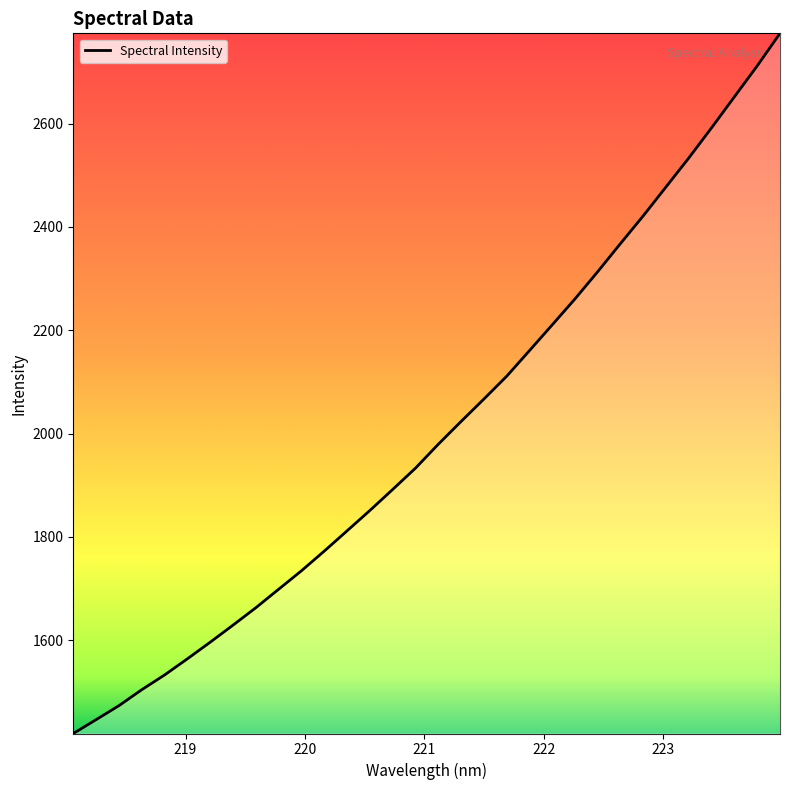

What is the minimum value shown in the chart?

1419.2